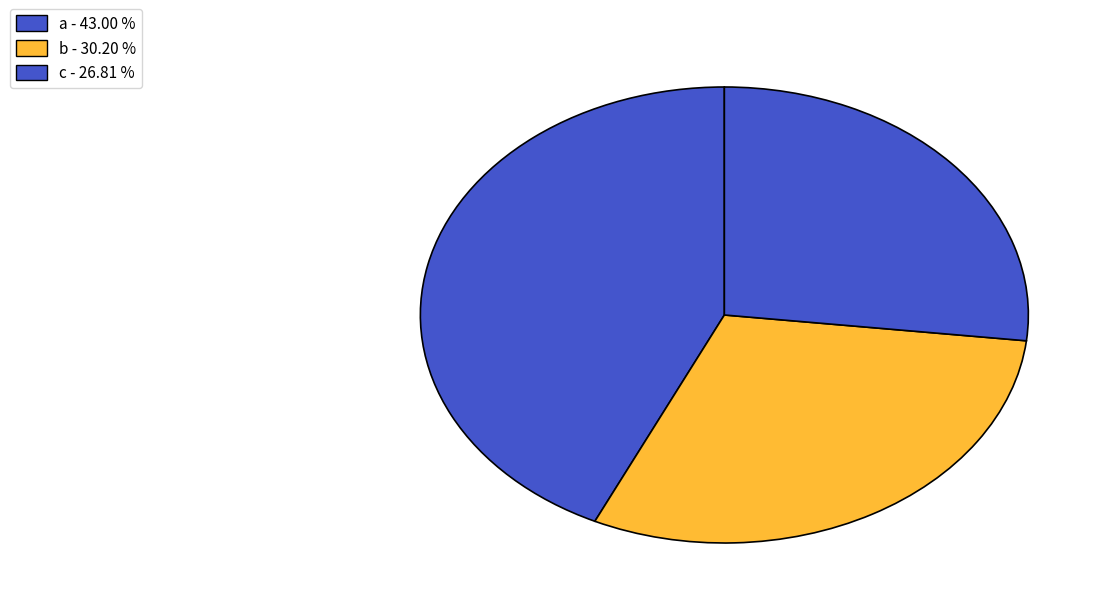

How many slices are in this pie chart?

3